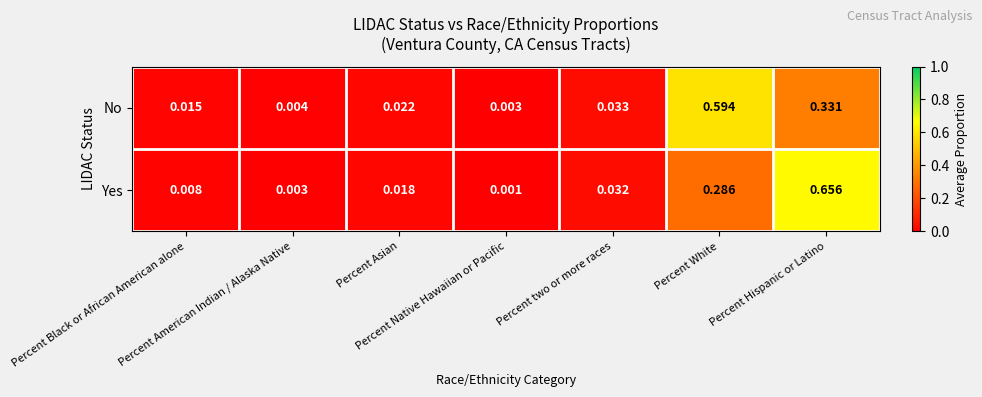

Which series has the widest spread of values?

Yes